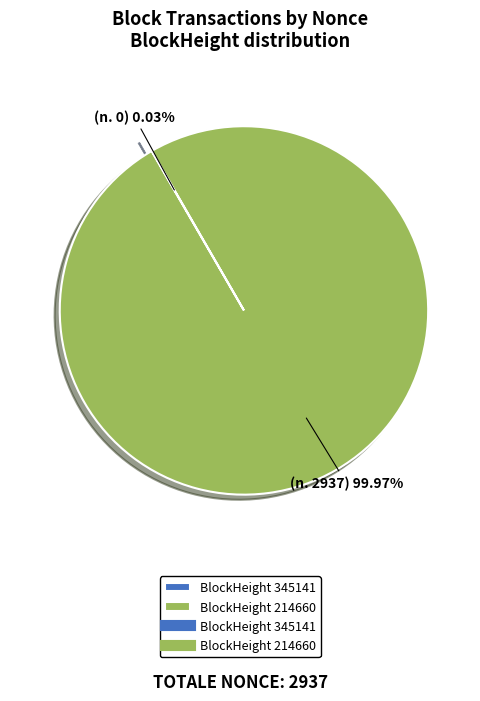

Is there any slice that represents more than half of the pie?

Yes